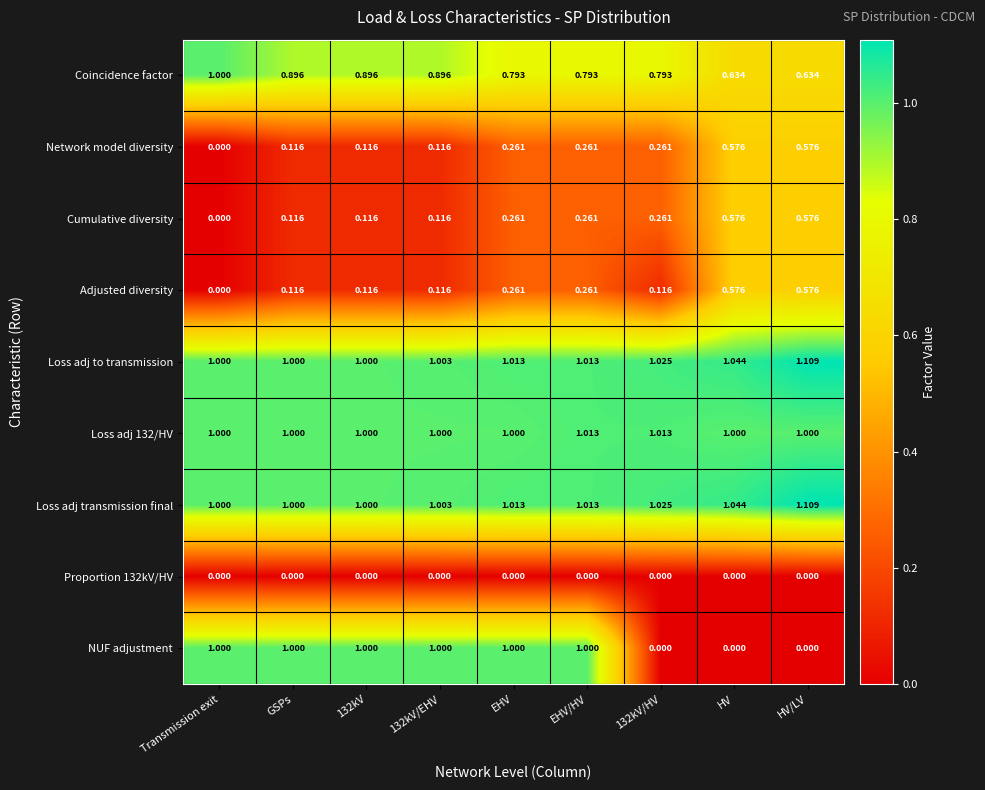

Which series has the largest range (max minus min)?

NUF adjustment